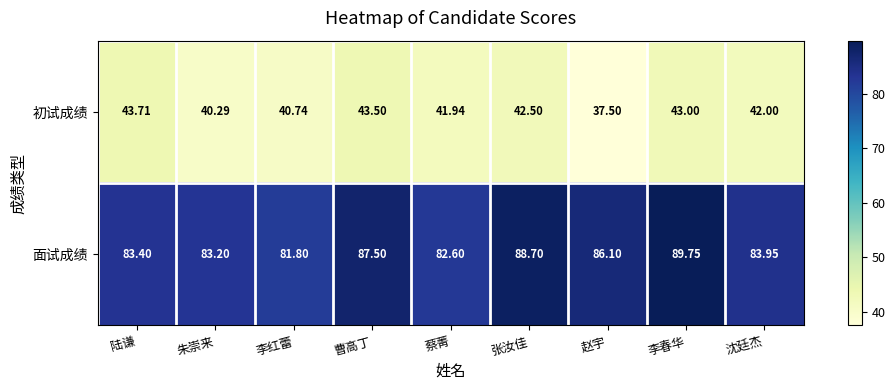

How many data points does each series have?

9